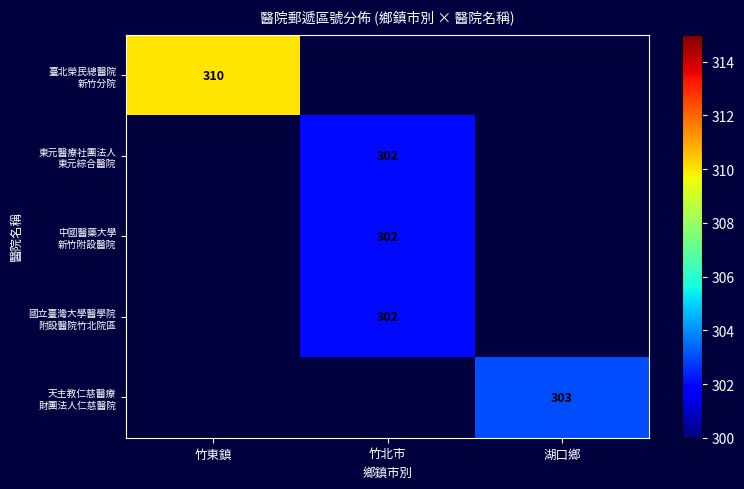

How many values in 中國醫藥大學 新竹附設醫院 are above zero?

1